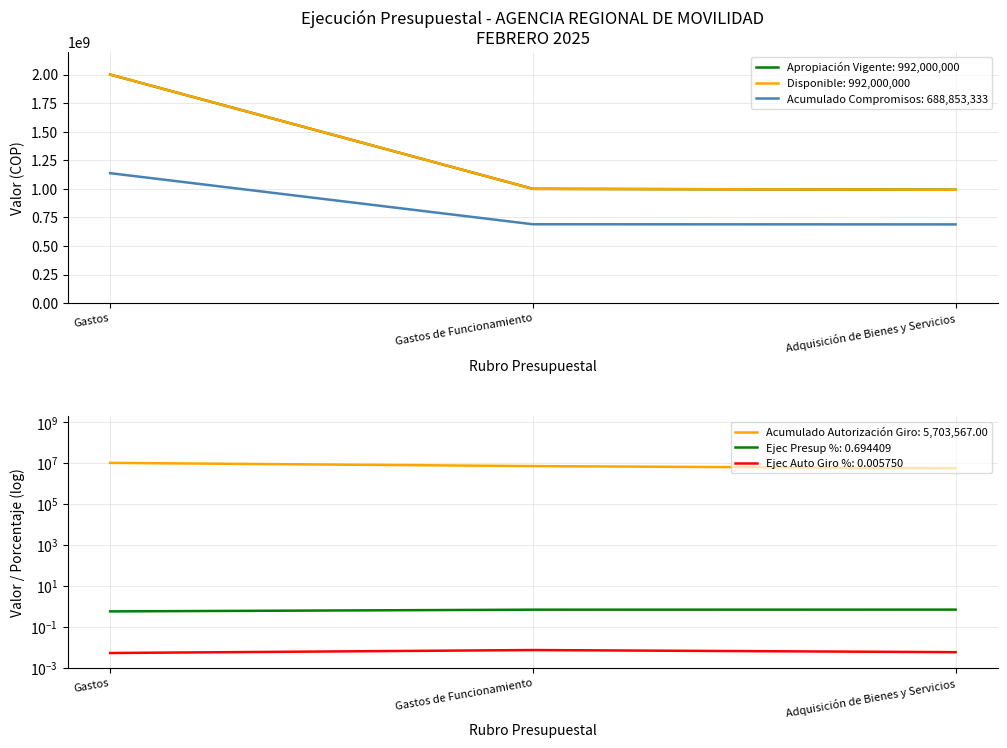

What is the label of the 1st point from the left?

Gastos